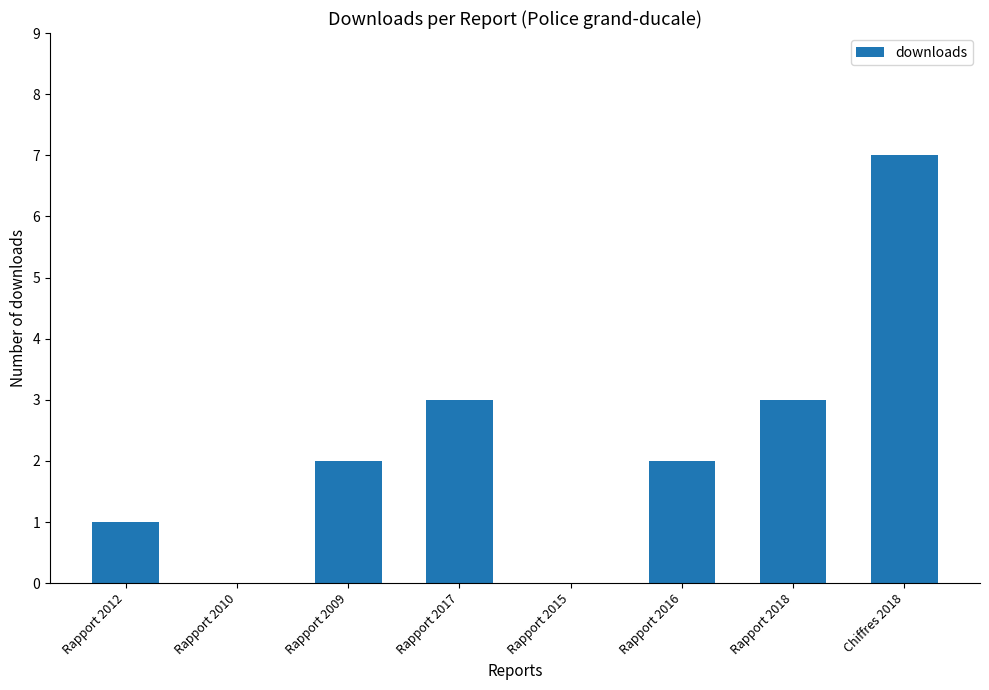

What is the greatest value displayed?

7